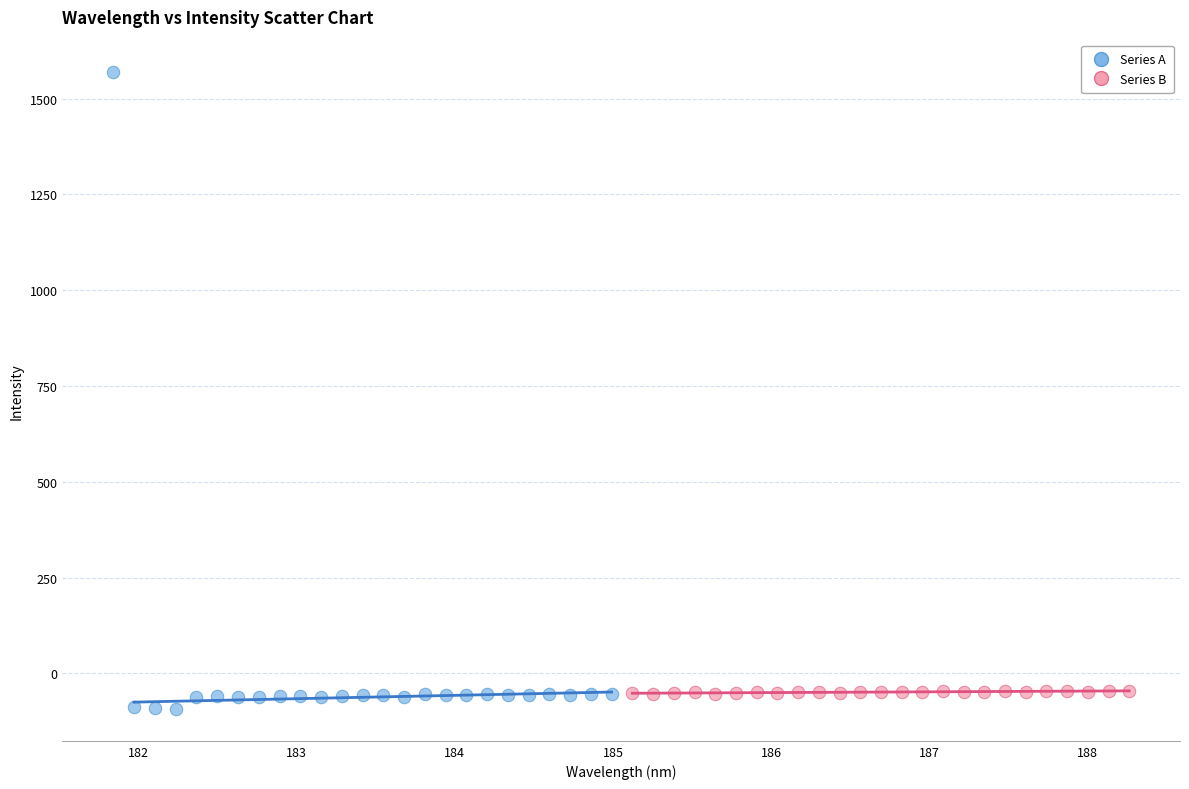

Which series reaches the maximum Y coordinate?

Series A